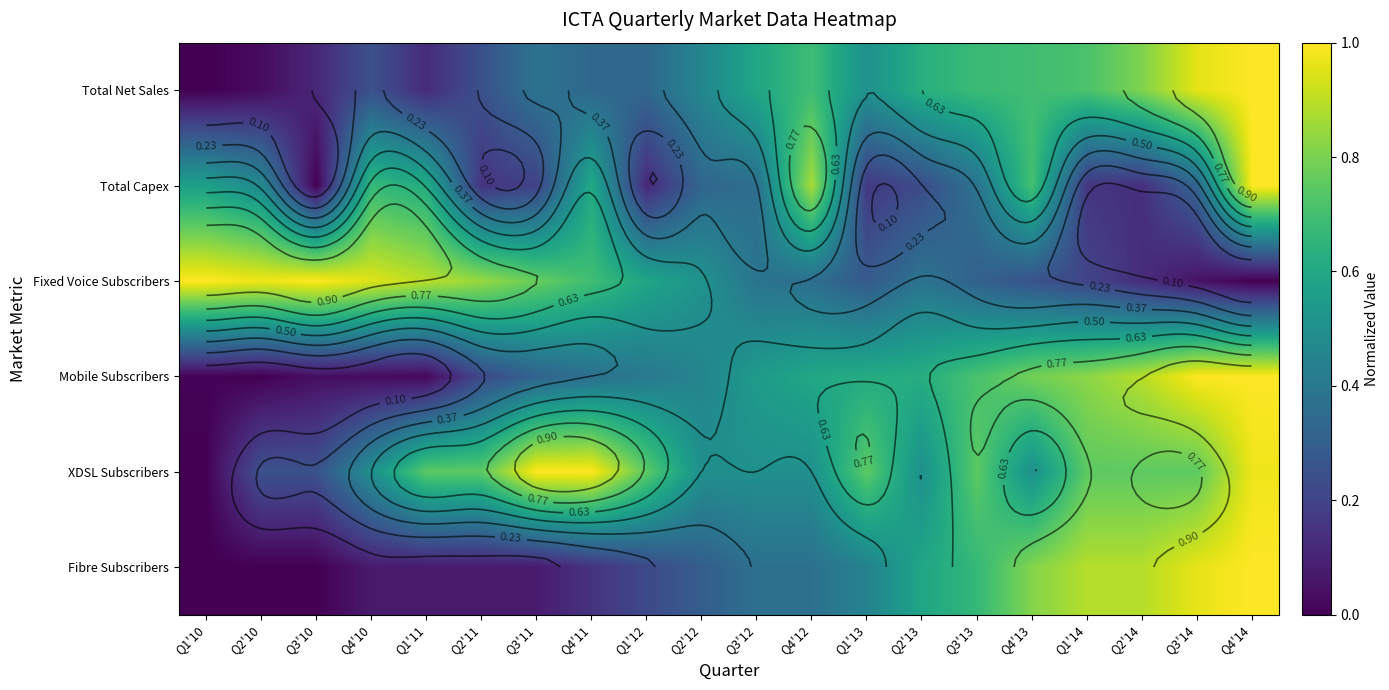

Is it true that Mobile Subscribers equals 0.5 at Q3'11?

False